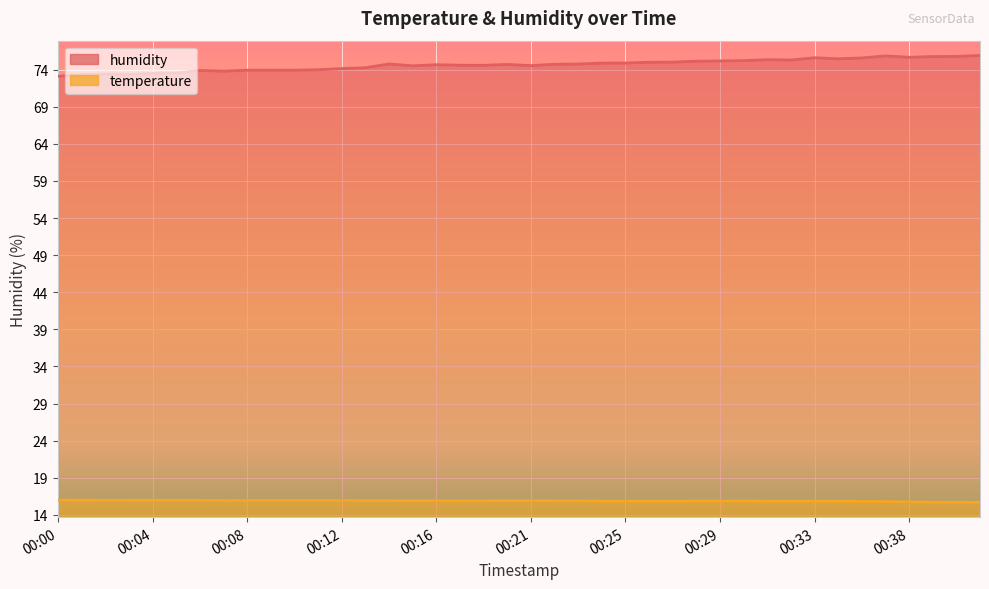

Which series has the largest range (max minus min)?

humidity